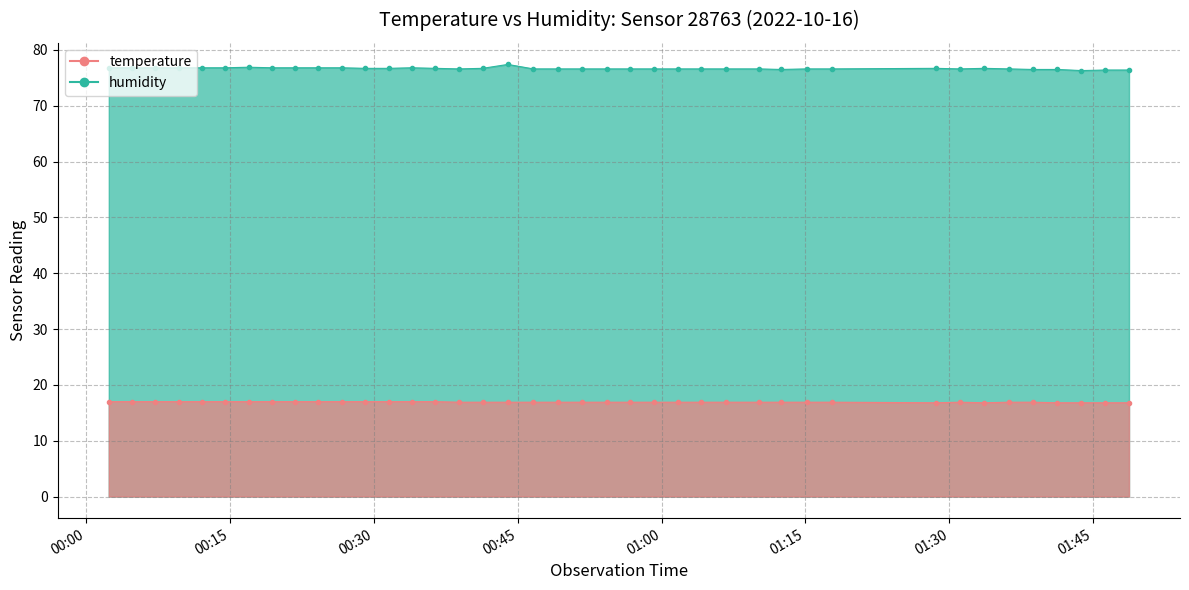

Is the value of temperature at 2022-10-16T01:43:46 greater than the value of humidity at 2022-10-16T00:21:49?

No